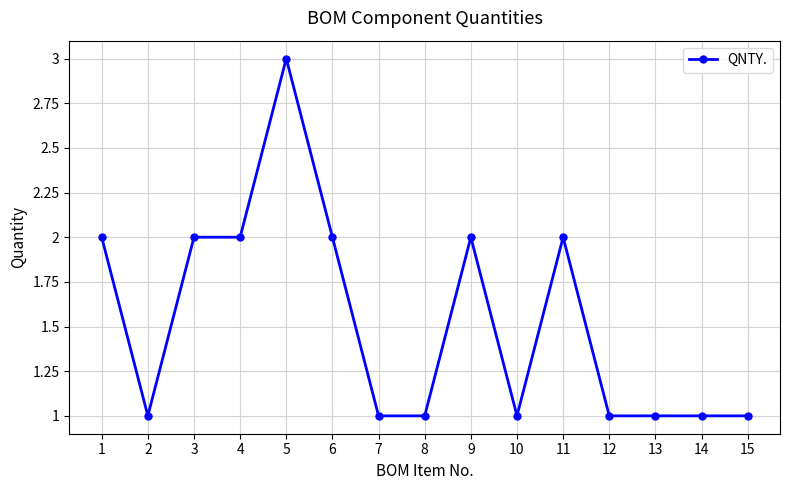

At which category does the data reach its first local valley?

2